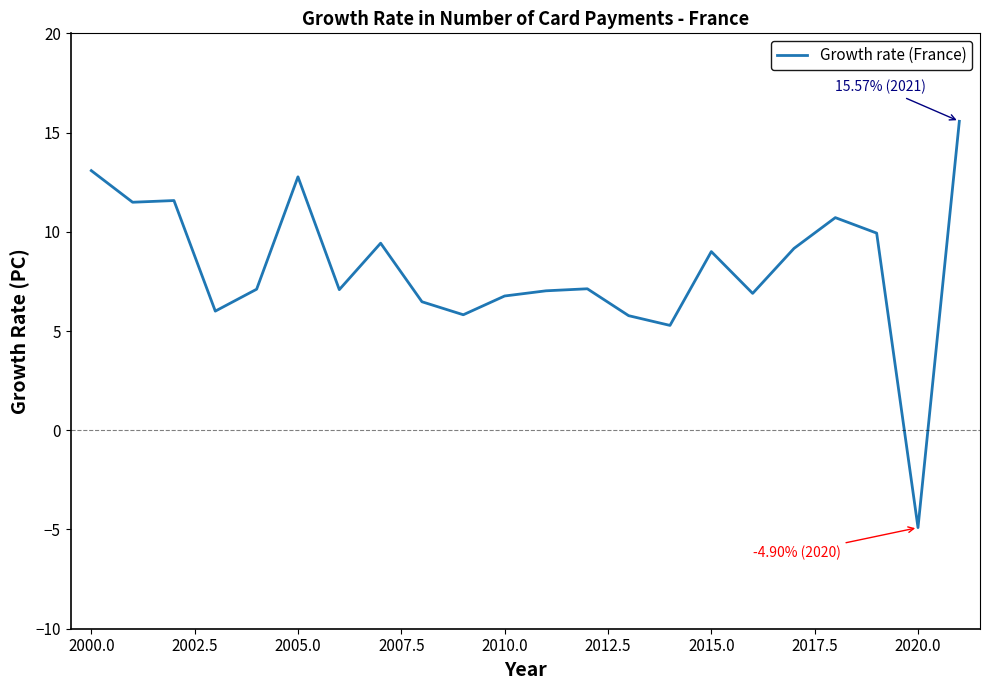

What is the sum of all values?

179.2